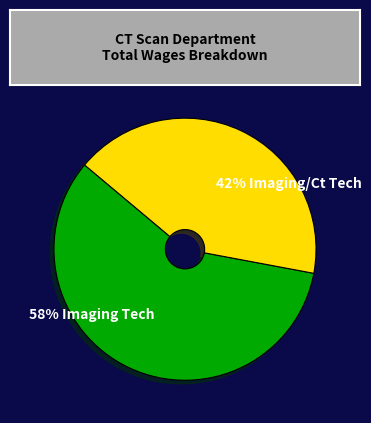

Combined, do 58% Imaging Tech and 42% Imaging/Ct Tech account for over 50%?

Yes